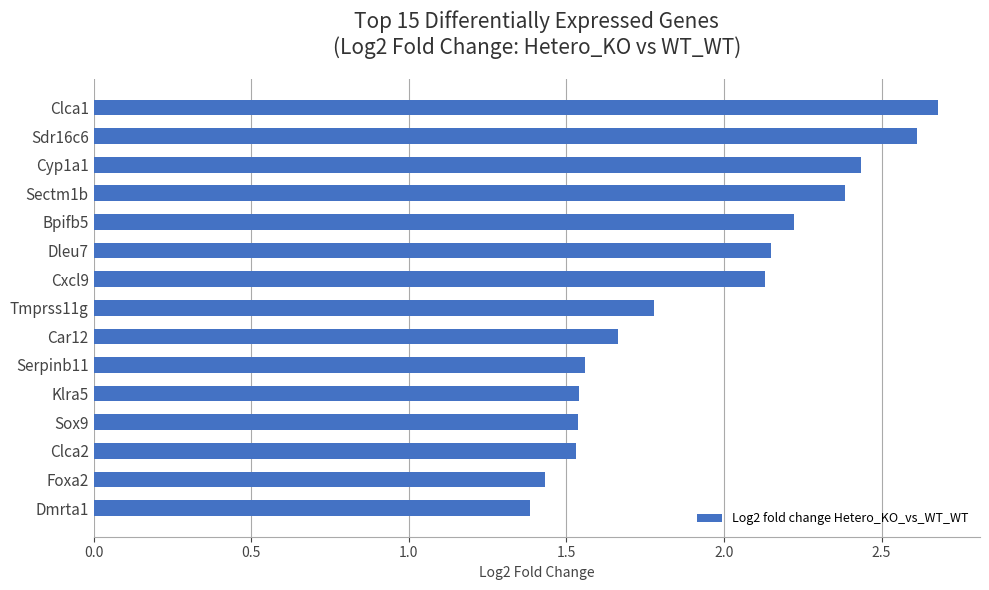

Count the number of categories in the chart.

15